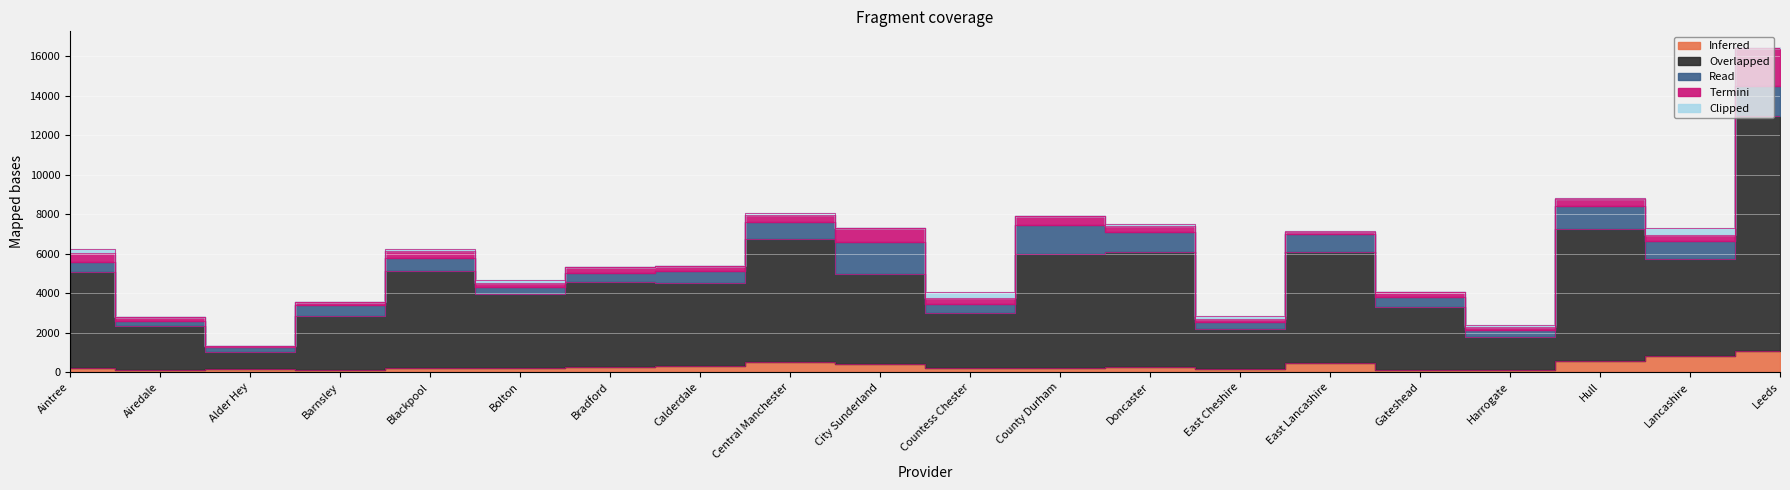

At how many categories does at least one series exceed 9971?

1